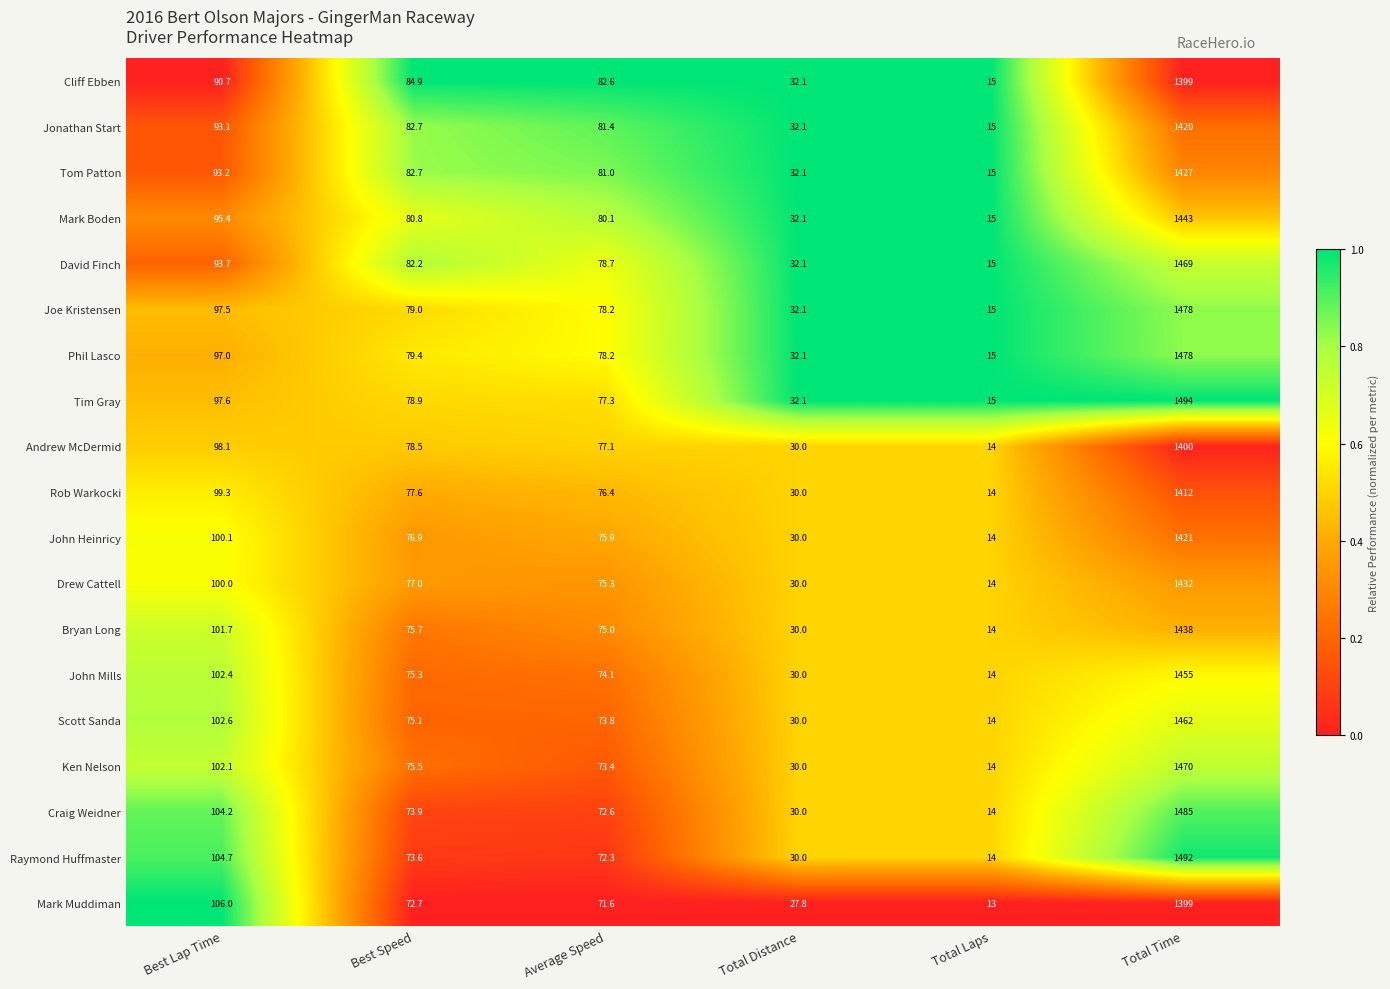

True or false: Tom Patton has a value of 126.5 at Average Speed.

False